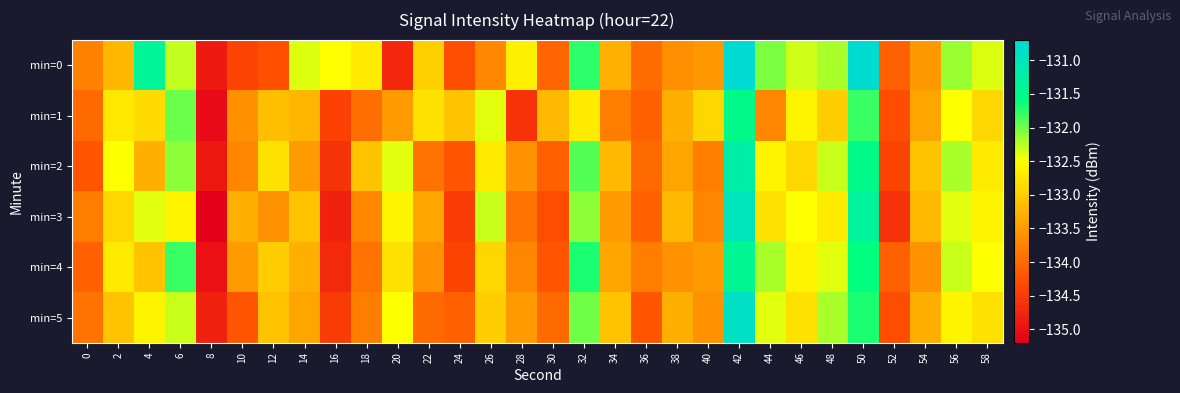

Rank the series by their maximum value, from highest to lowest.

min=0, min=5, min=3, min=2, min=4, min=1